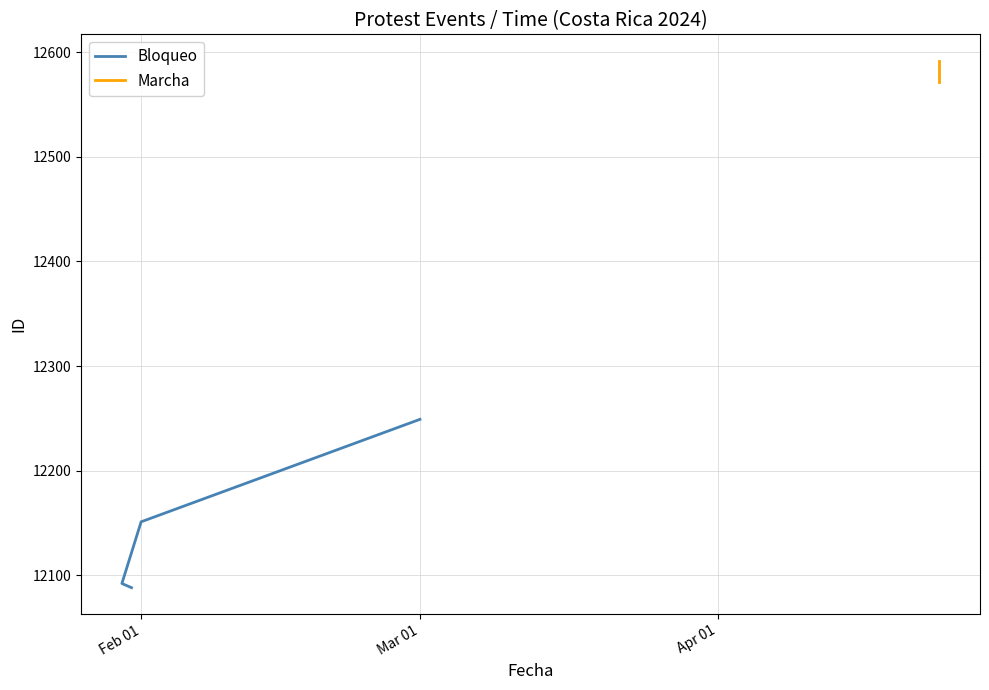

True or false: the data shows 16275 at Feb 01.

False